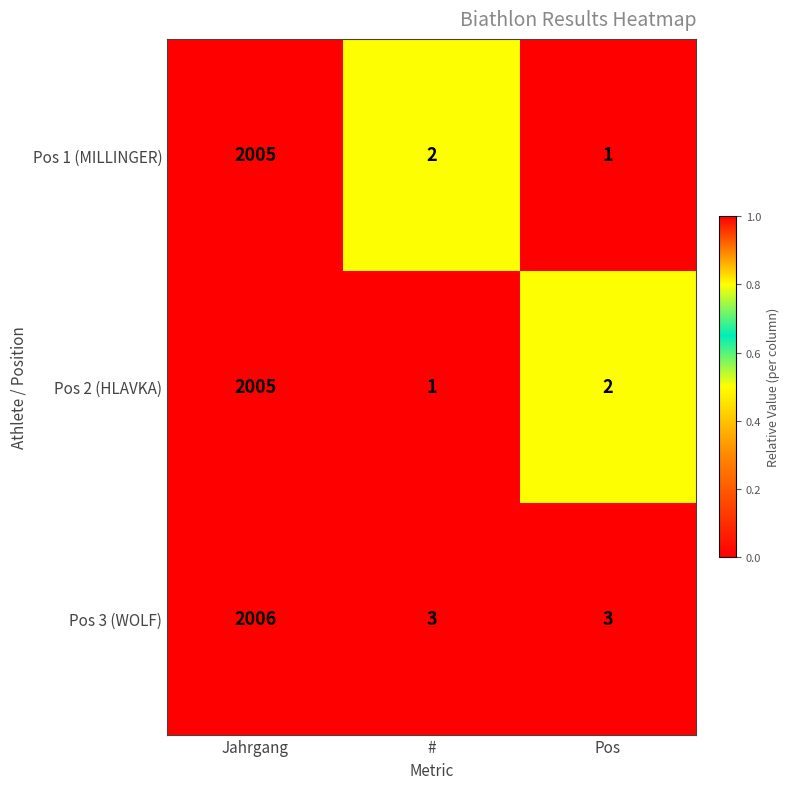

What is the difference between the Pos 3 (WOLF) values at Pos and Jahrgang?

2003